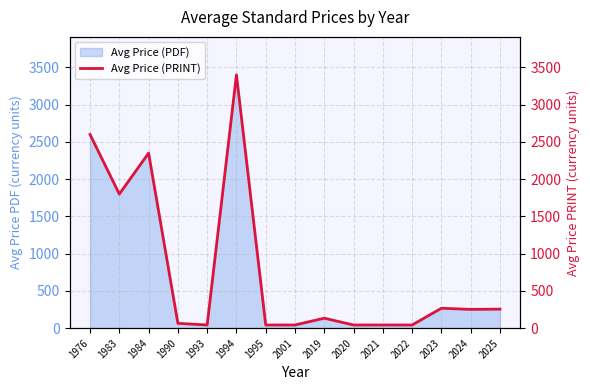

What is the value of the 8th point from the left?

43.0